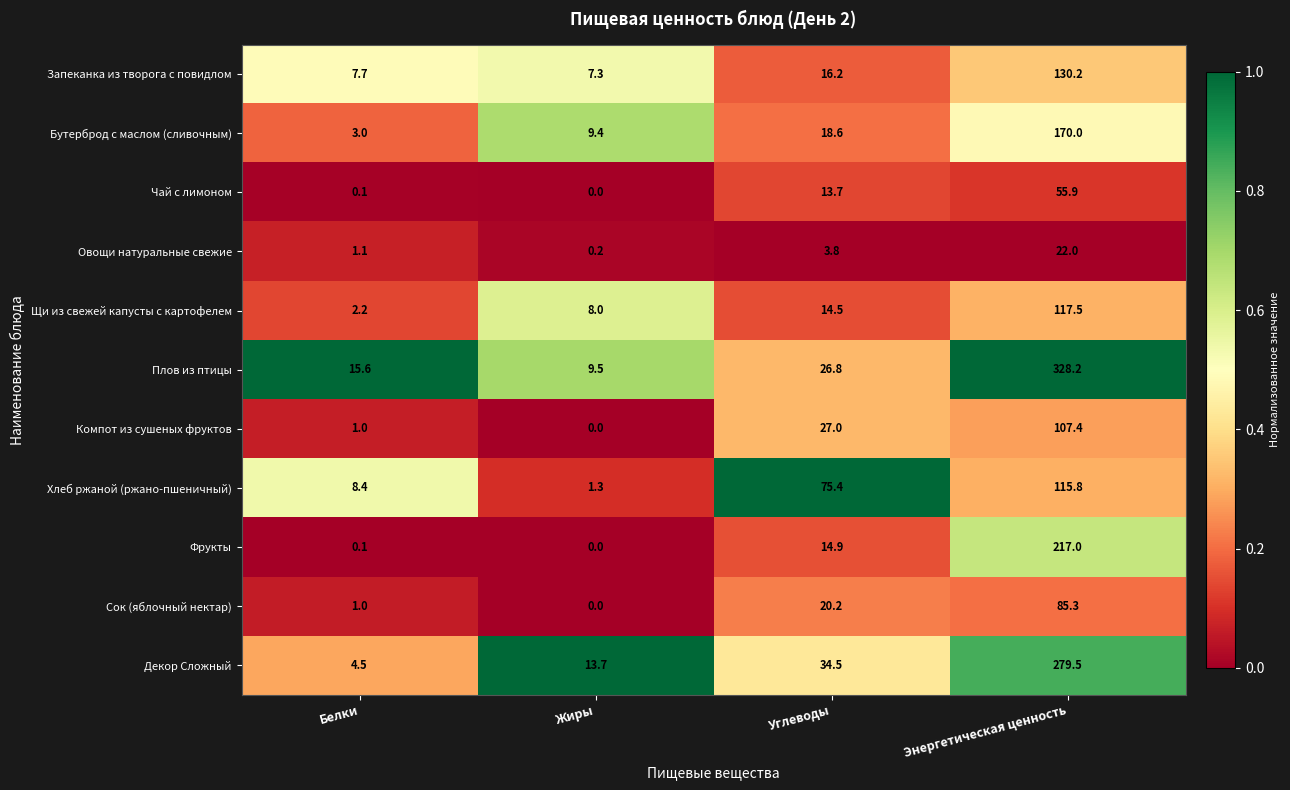

What is the greatest value displayed?

328.2